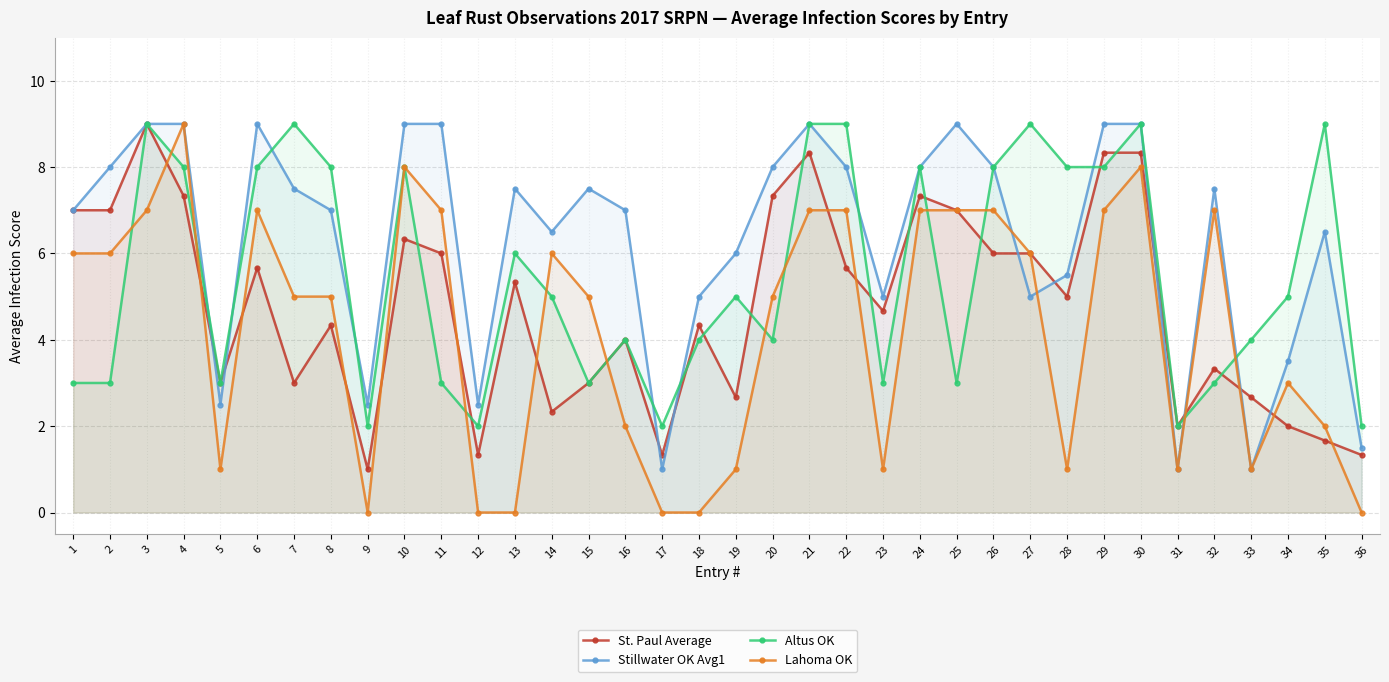

What is the average value of the Stillwater OK Avg1 series?

6.3